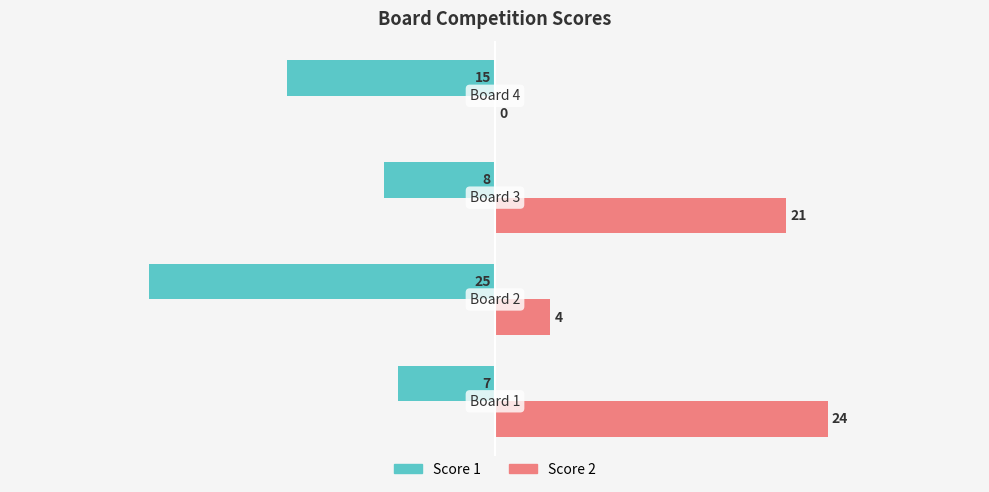

What is the greatest value displayed?

24